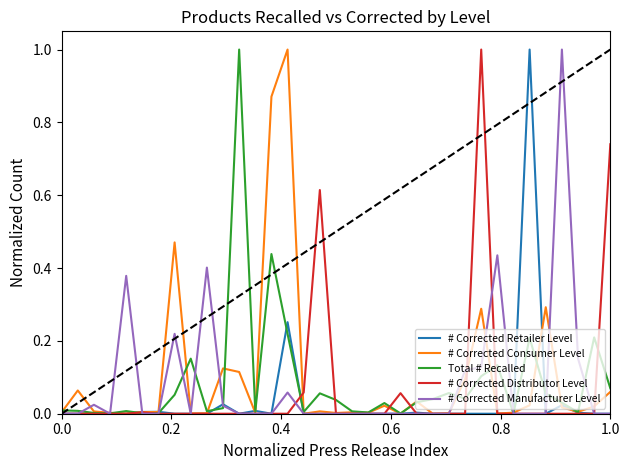

True or false: Total # Recalled has more than 2 interior local peaks.

True